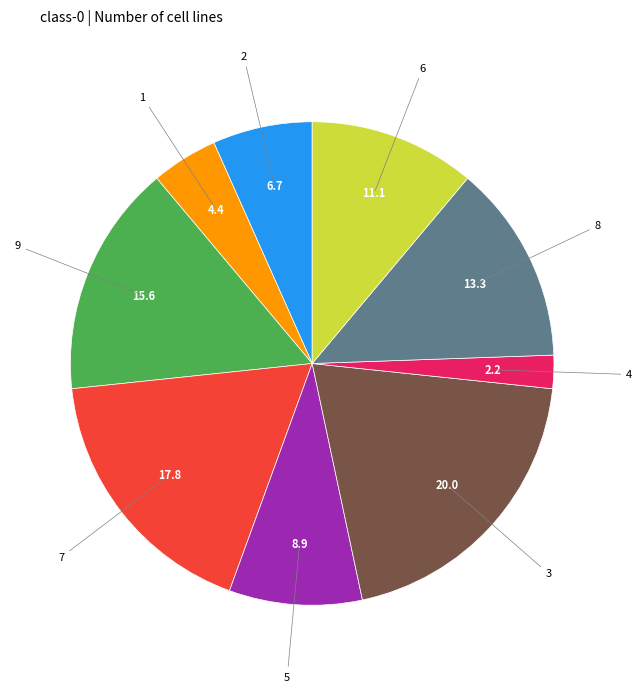

Is there a majority slice in this chart?

No